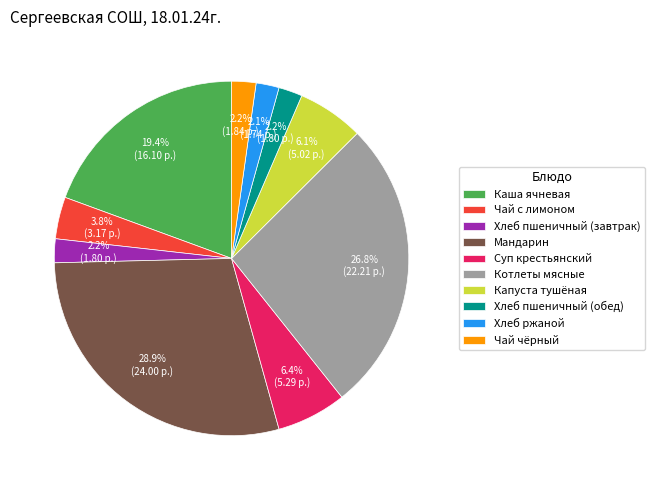

What is the ratio of the value at Хлеб пшеничный (обед) to the value at Котлеты мясные?

0.1